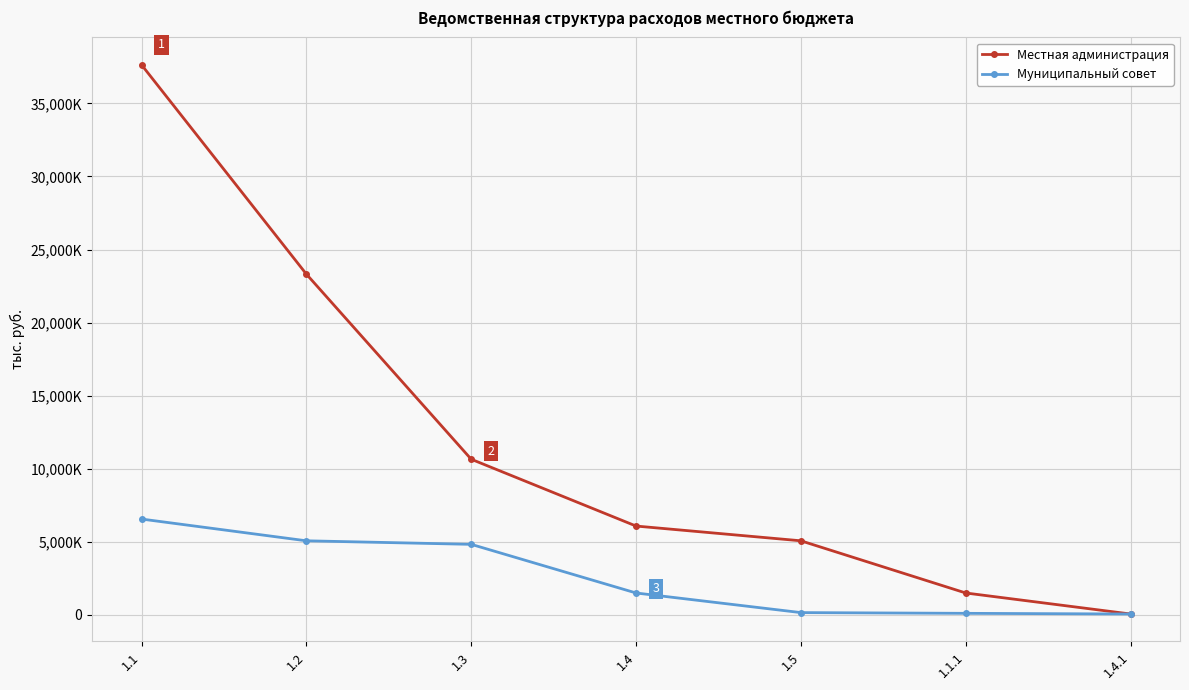

What is the difference between the highest and lowest values at 1.3?

5825.7